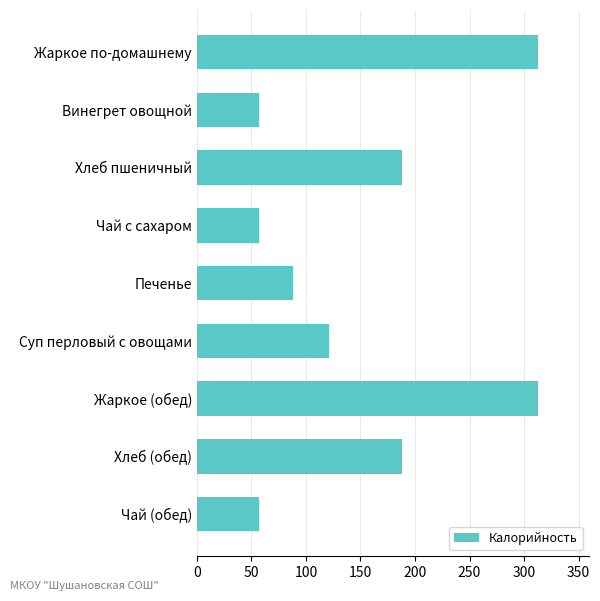

What is the difference between the second highest and second lowest values?

255.8